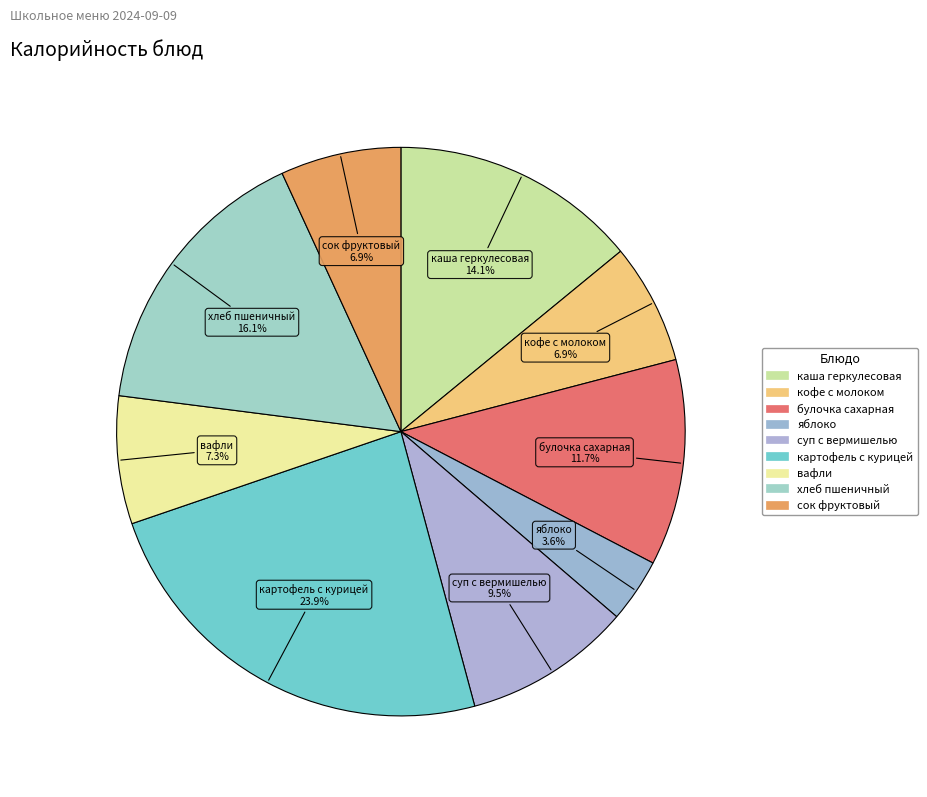

Is there a majority slice in this chart?

No